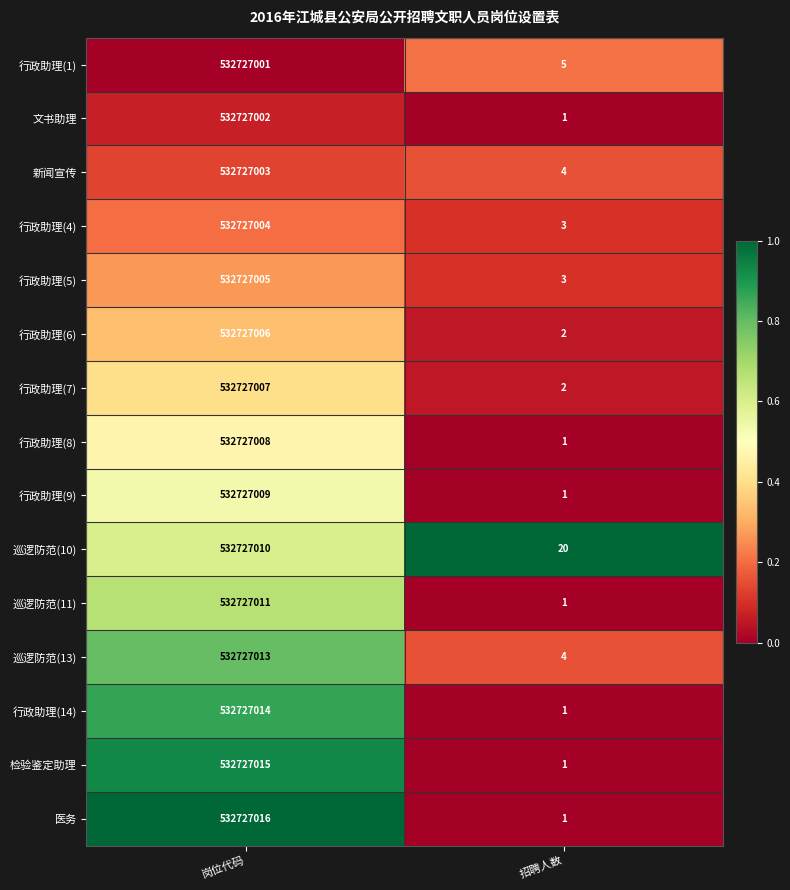

At which category is the sum across all series the highest?

岗位代码